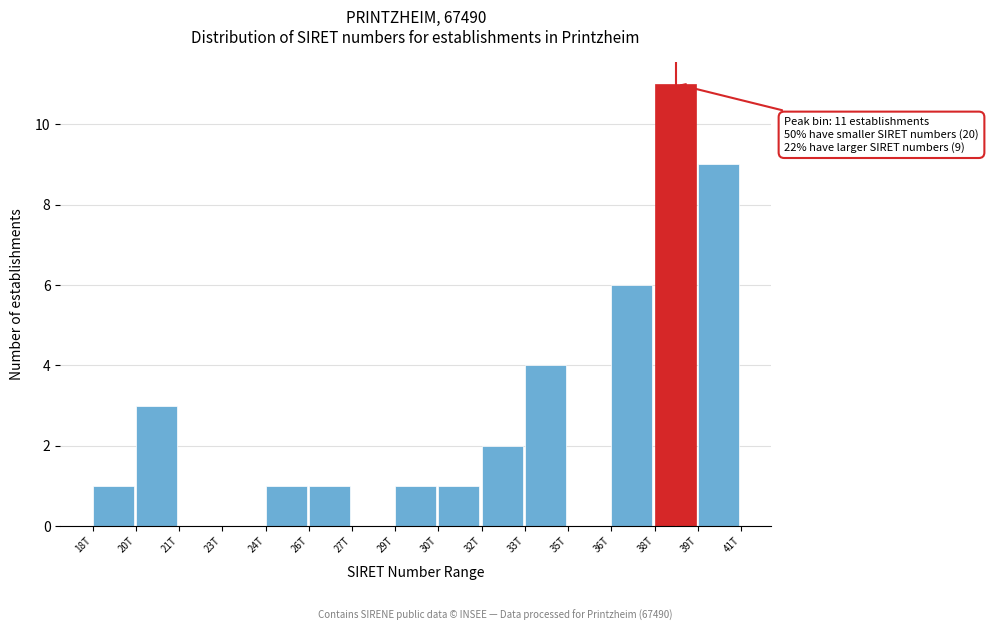

Reading right to left, transcribe all the data shown in this chart.

39T=9	38T=11	36T=6	35T=0	33T=4	32T=2	30T=1	29T=1	27T=0	26T=1	24T=1	23T=0	21T=0	20T=3	18T=1